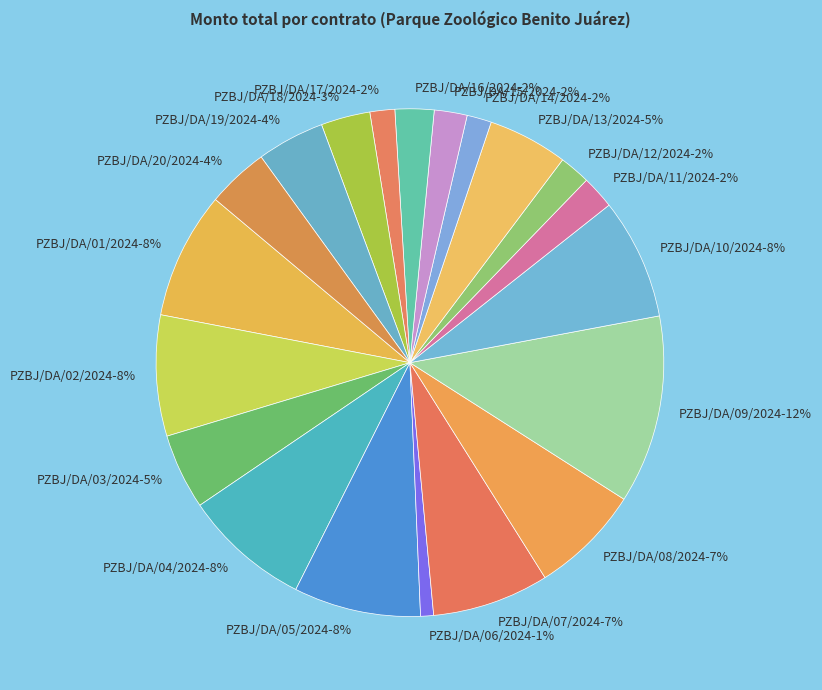

How many segments does this pie chart have?

20